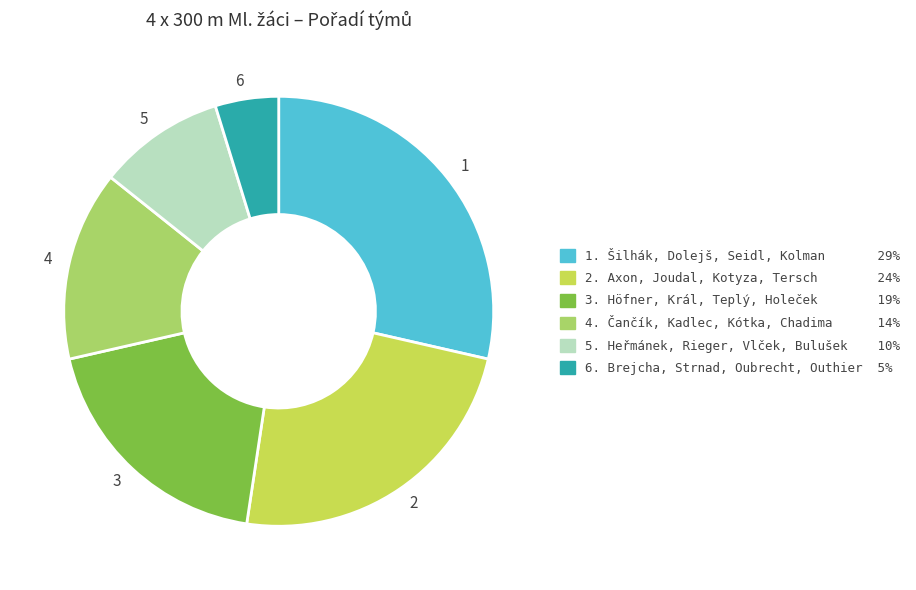

Approximately how many times larger is the value at 1 compared to 5?

3.0